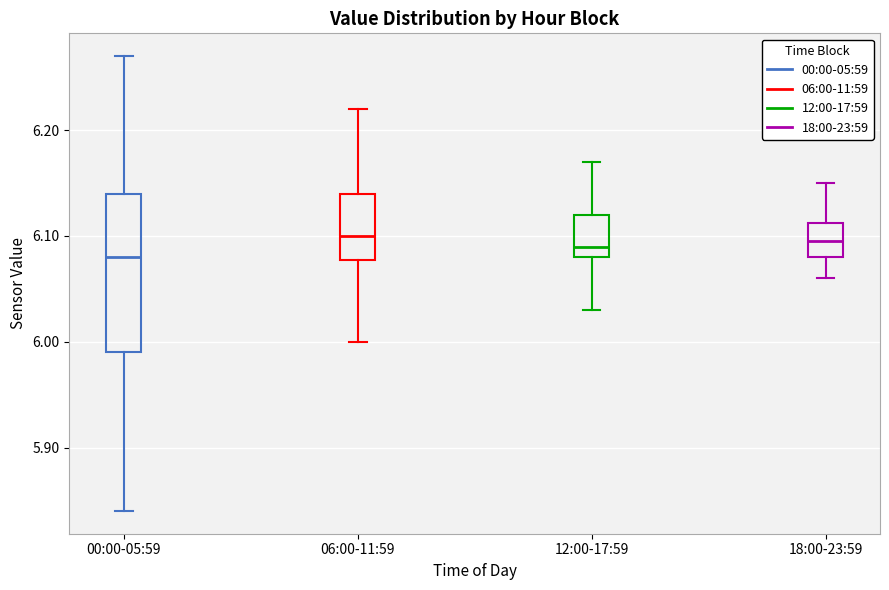

Comparing the boxes themselves (not the whiskers), which one is the tallest?

00:00-05:59